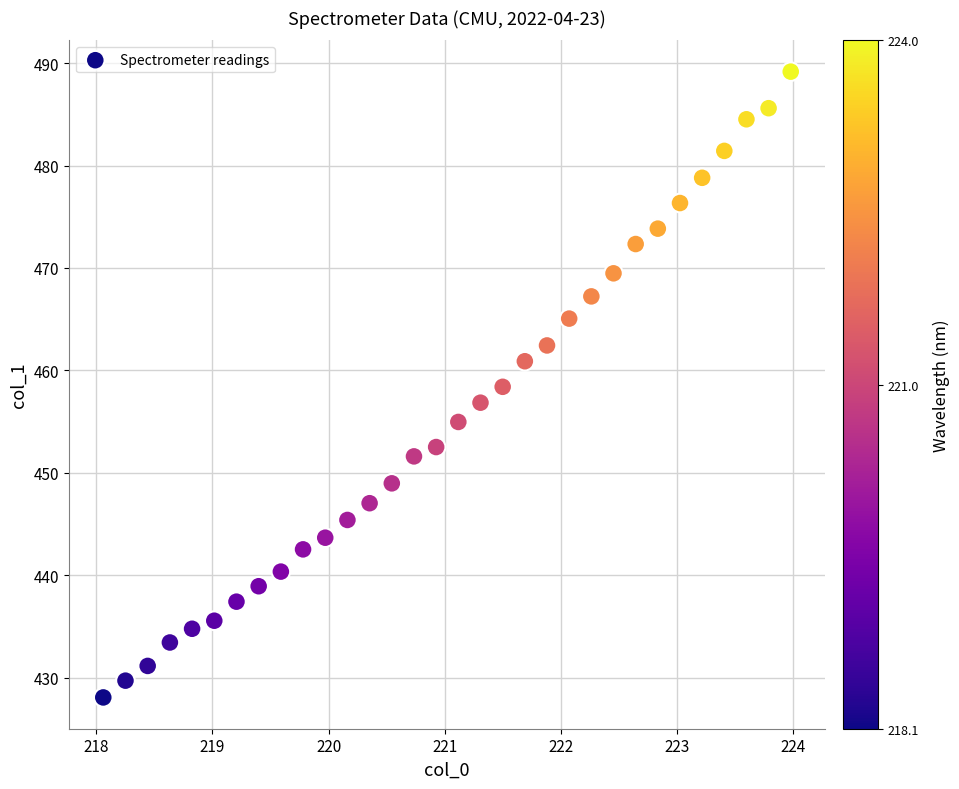

What is the range of X values (max minus min)?

5.9